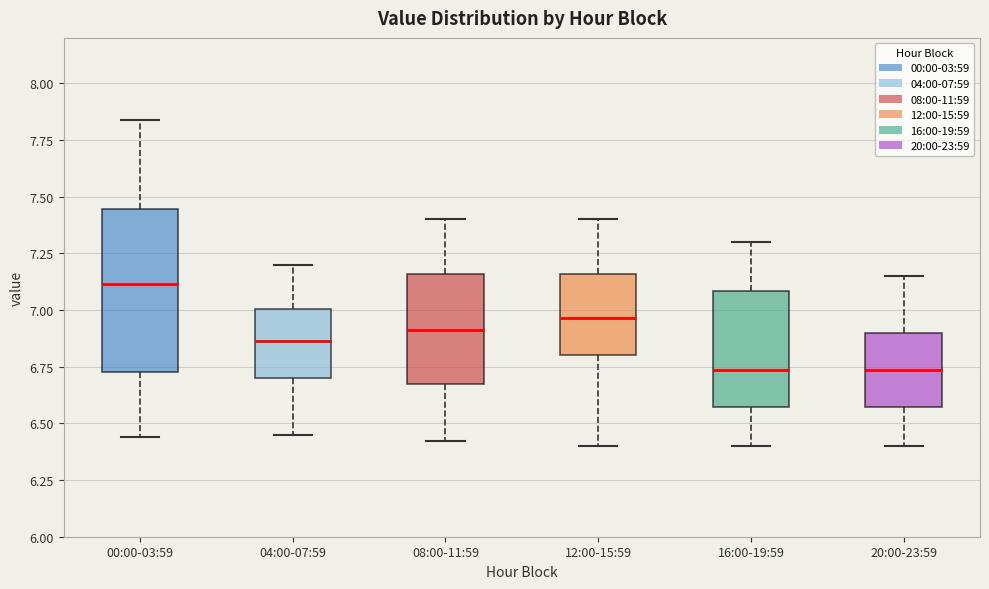

Reading left to right, transcribe this box plot: for each box, give where its median line is, the range the box spans, and where its two whiskers end, as read against the y-axis. The values are not printed on the chart, so give them approximately, as read against the axis.

00:00-03:59: median 7.10, box 6.75 to 7.45, whiskers 6.45 to 7.85
04:00-07:59: median 6.85, box 6.70 to 7.00, whiskers 6.45 to 7.20
08:00-11:59: median 6.90, box 6.65 to 7.15, whiskers 6.40 to 7.40
12:00-15:59: median 6.95, box 6.80 to 7.15, whiskers 6.40 to 7.40
16:00-19:59: median 6.75, box 6.55 to 7.10, whiskers 6.40 to 7.30
20:00-23:59: median 6.75, box 6.55 to 6.90, whiskers 6.40 to 7.15